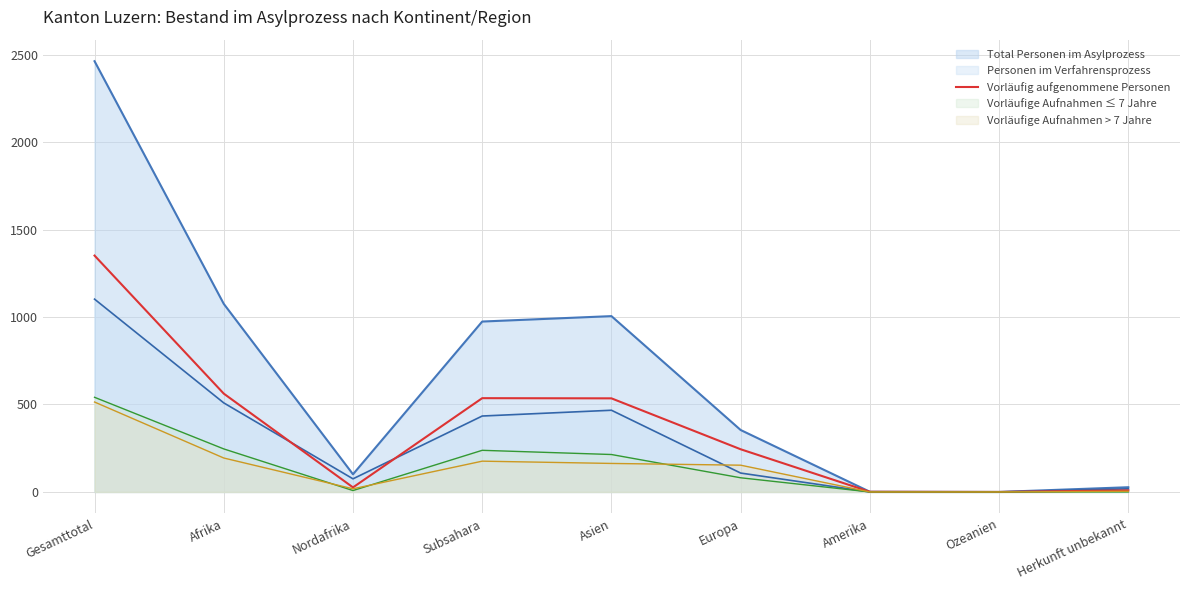

How many points are higher than both their immediate neighbors (excluding endpoints)?

1